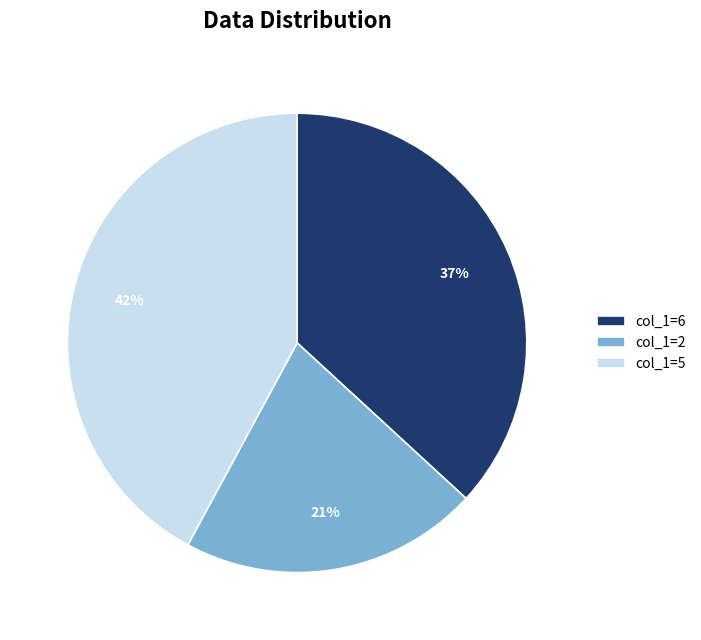

How many segments does this pie chart have?

3